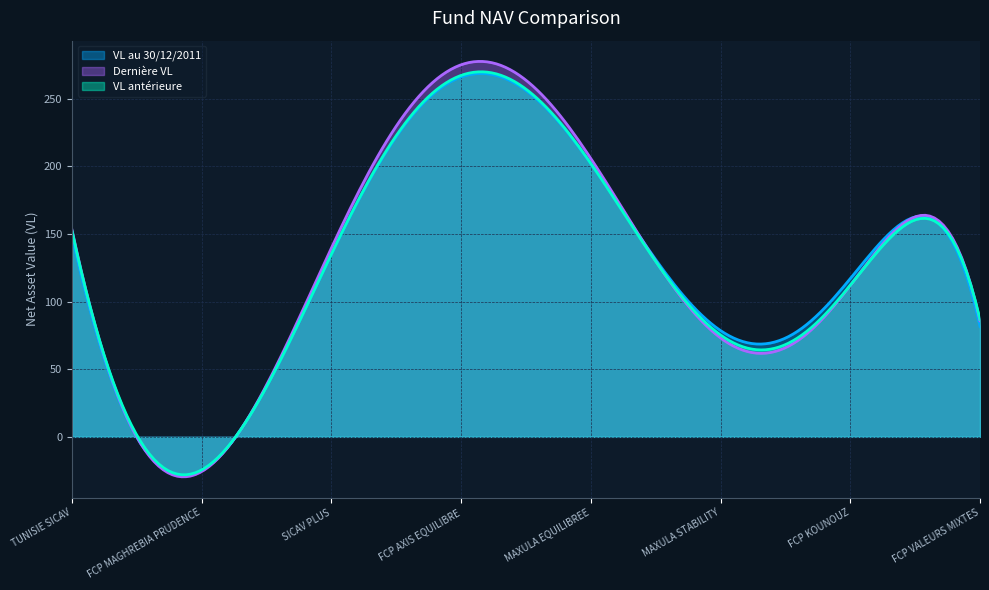

What is the maximum value shown in the chart?

277.5